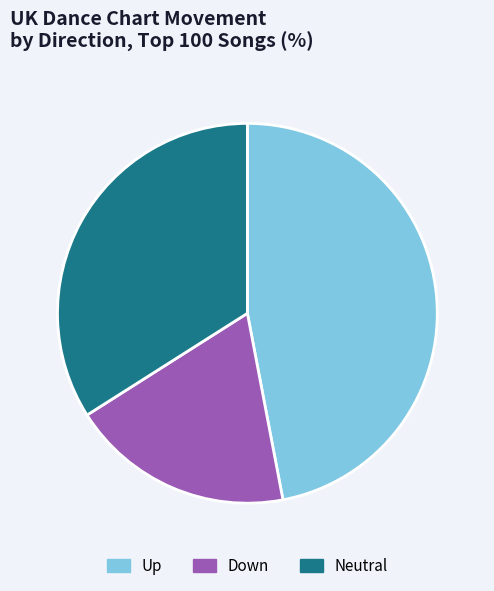

Between Neutral and Up, which is larger?

Up